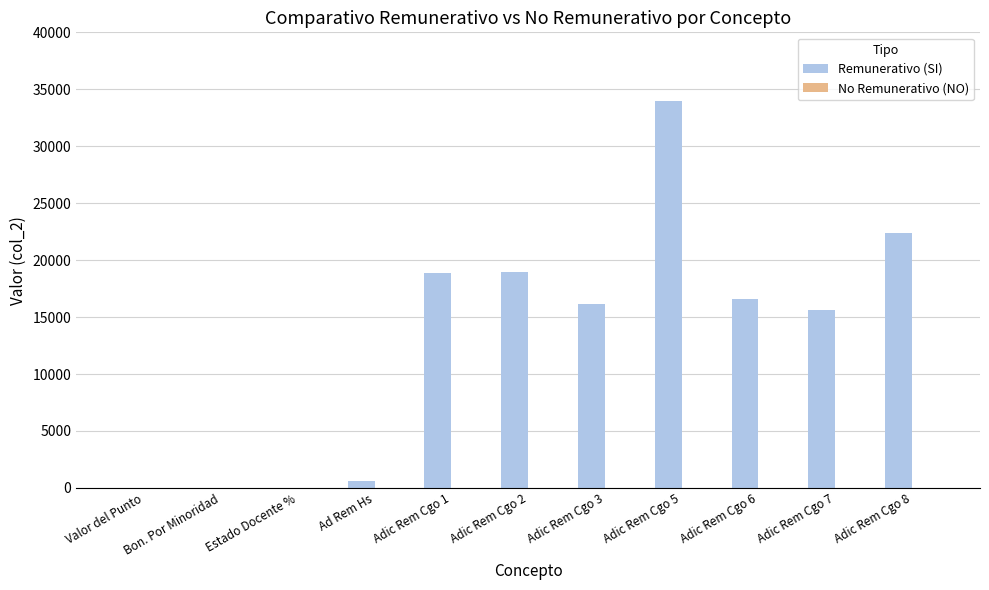

Is it true that the value at Adic Rem Cgo 7 is 15624.2?

True